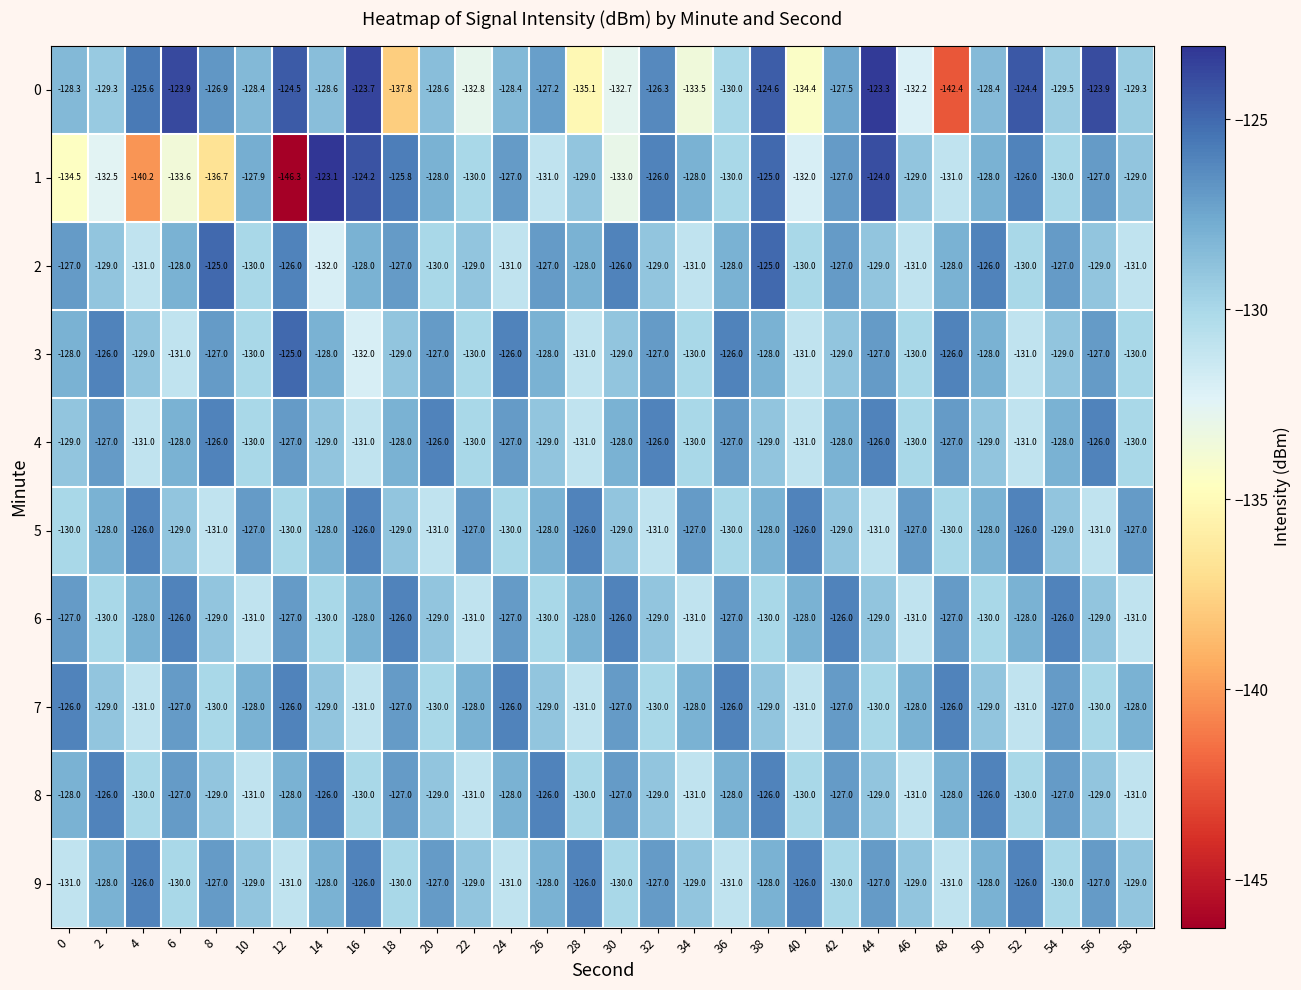

Is it true that 0 equals -86.2 at 26?

False